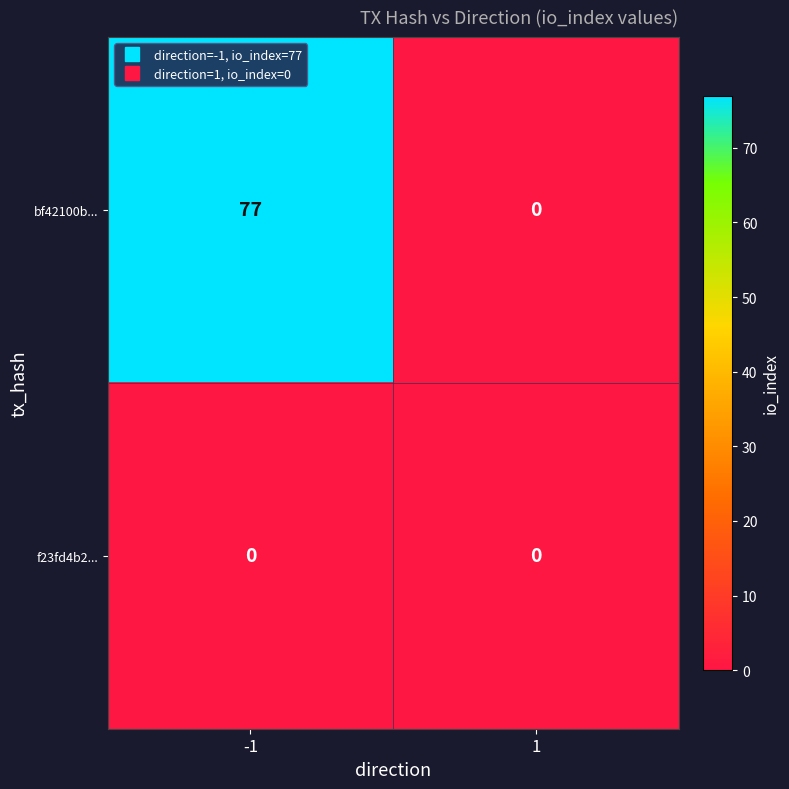

What is the difference between the maximum and minimum values in the bf42100b... series?

77